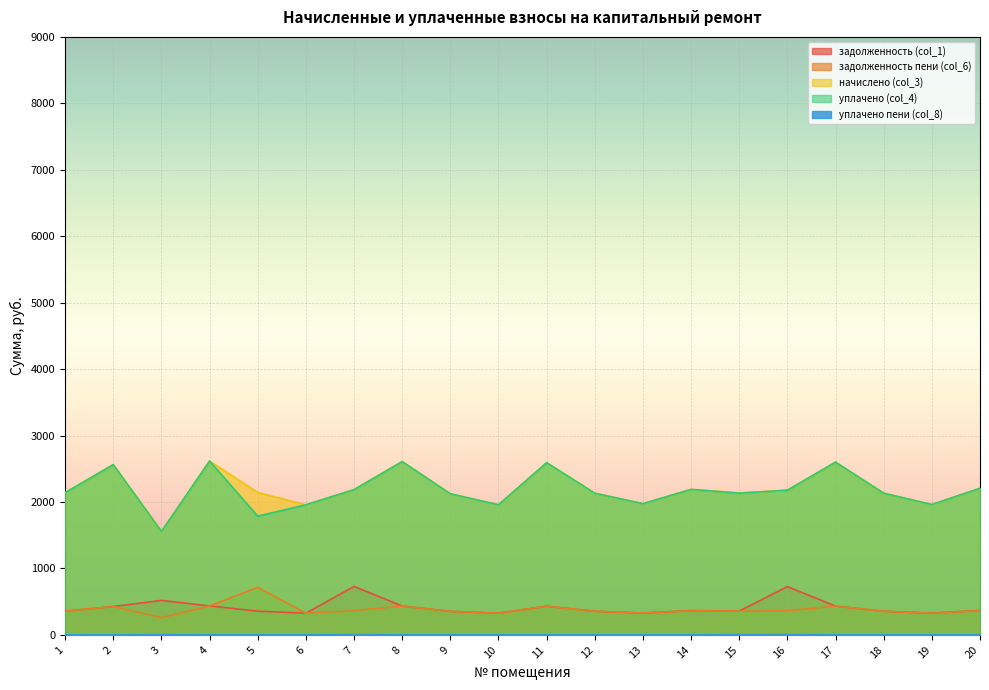

True or false: уплачено пени (col_8) has a value of 0.0 at 11.

True